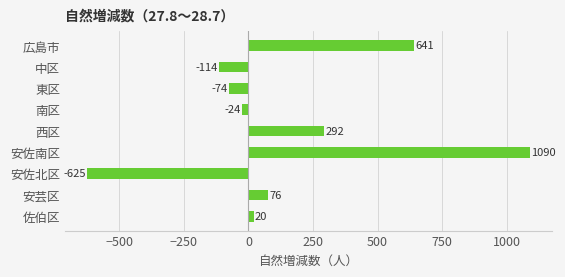

How many negative values are there?

4